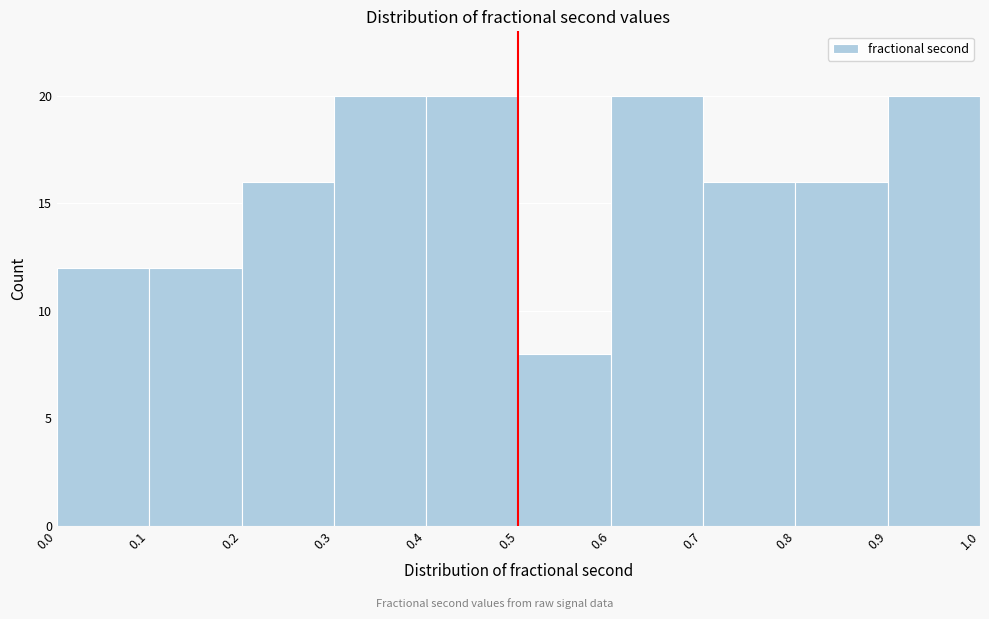

What is the height of the bar covering 0.4 to 0.5 on the x-axis? The values are not printed on the chart, so give them approximately, as read against the axis.

20